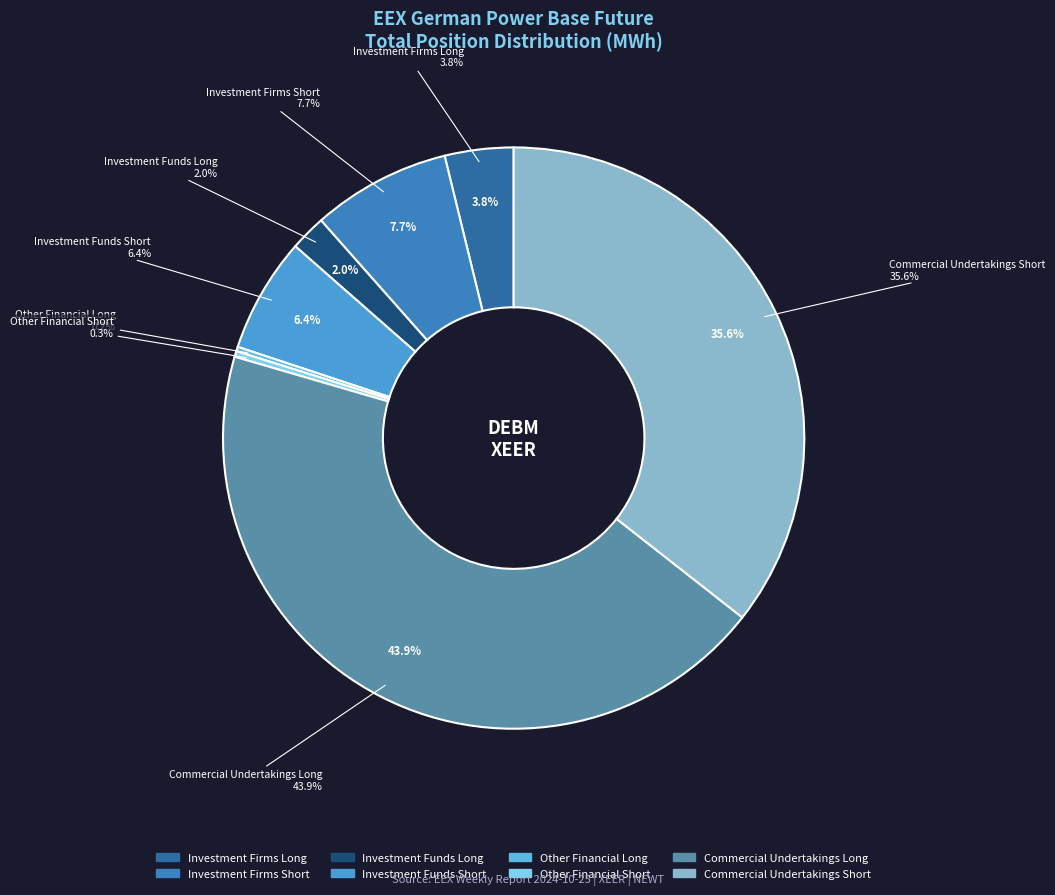

To the nearest percent, what is the difference between the Investment Funds Long and Investment Funds Short slice percentages?

4%